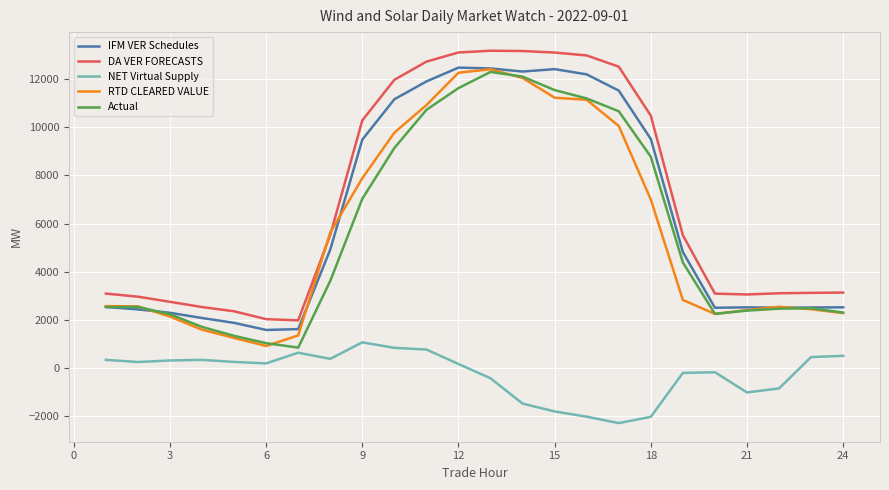

True or false: Actual and DA VER FORECASTS cross at least once.

False